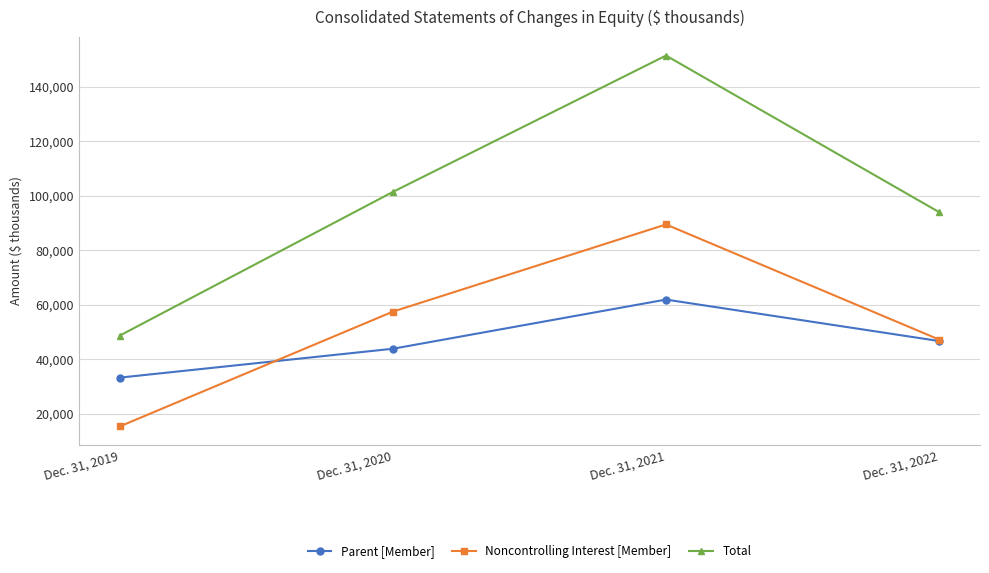

Rank the series by their maximum value, from lowest to highest.

Parent [Member], Noncontrolling Interest [Member], Total